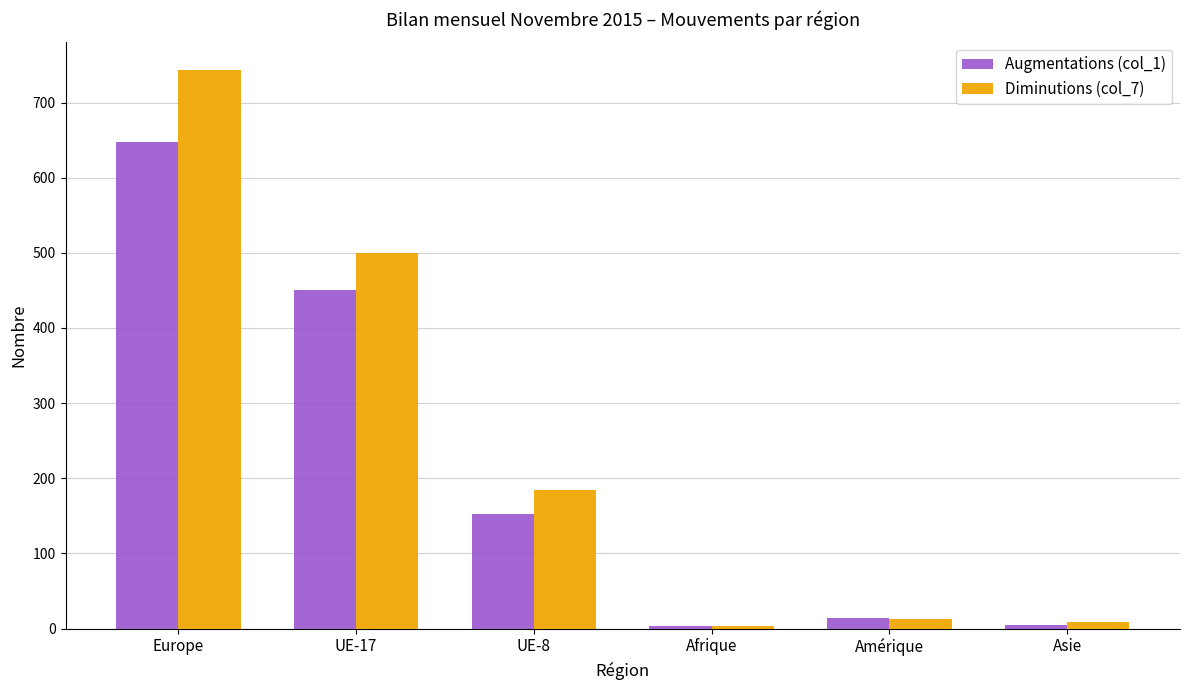

What is the smallest value displayed?

3